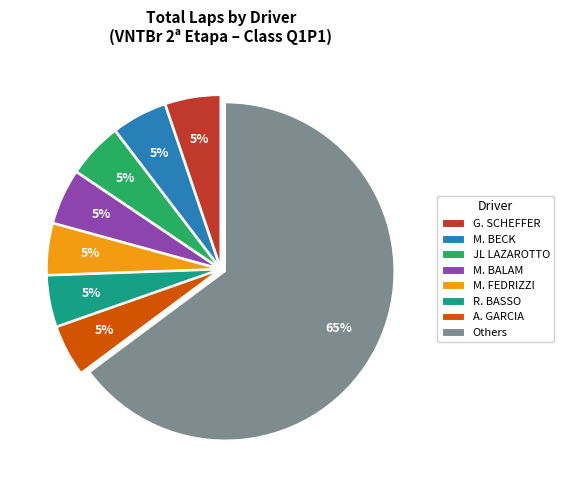

To the nearest percent, what is the average slice percentage?

12%